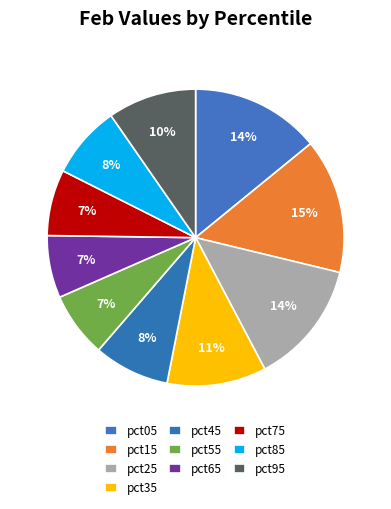

Count the number of slices in the pie.

10